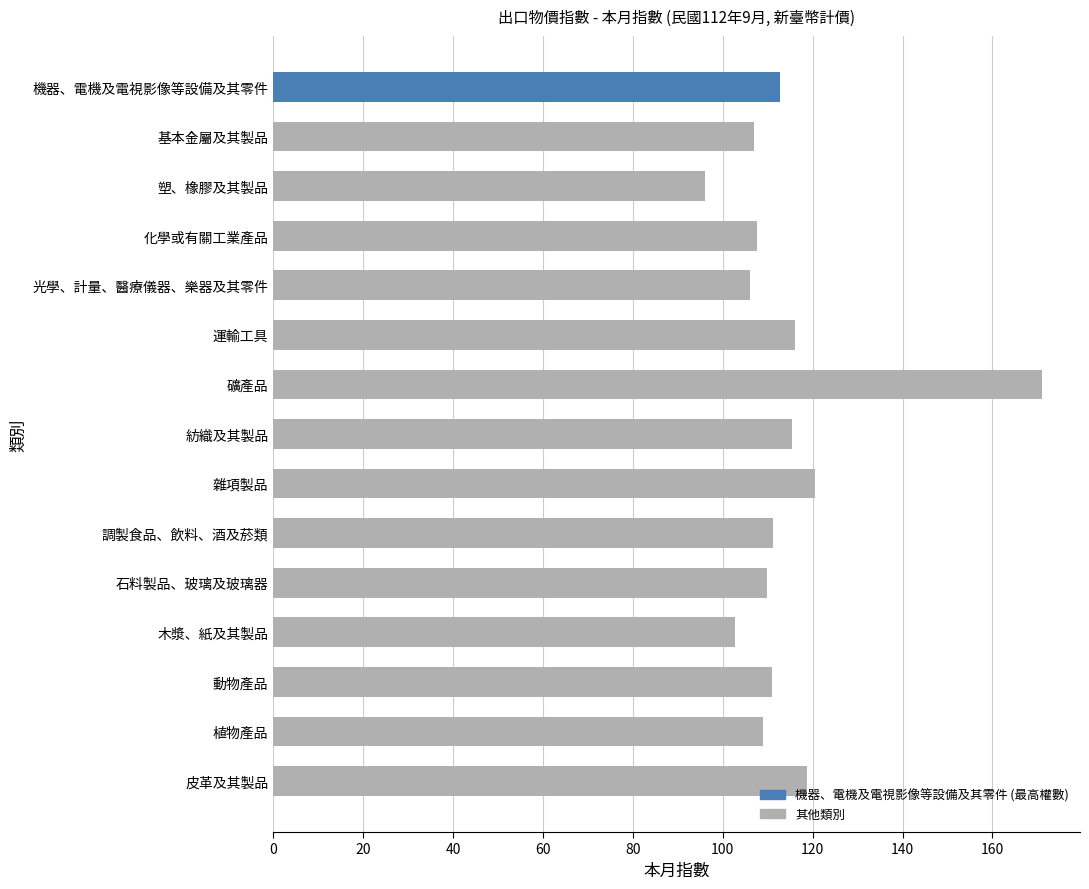

At which label is the value closest to 133?

雜項製品